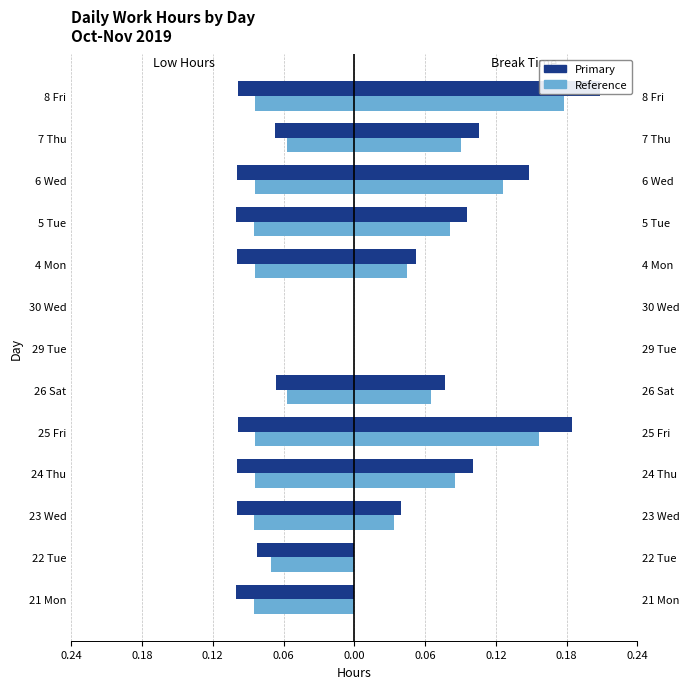

What is the average value of the Low Hours series?

-0.1